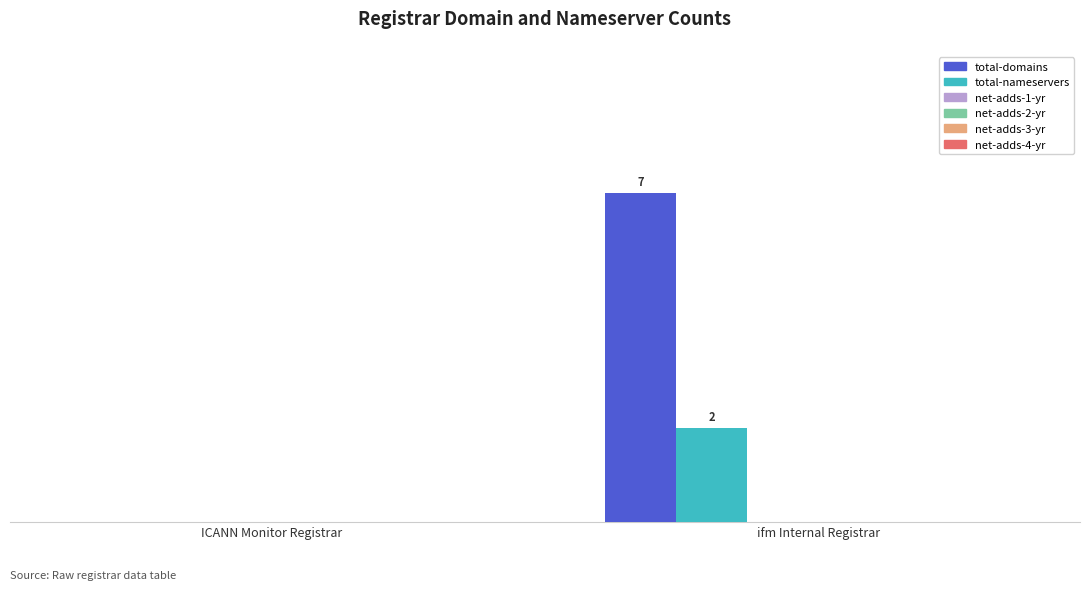

Which series has the largest total across all categories?

total-domains